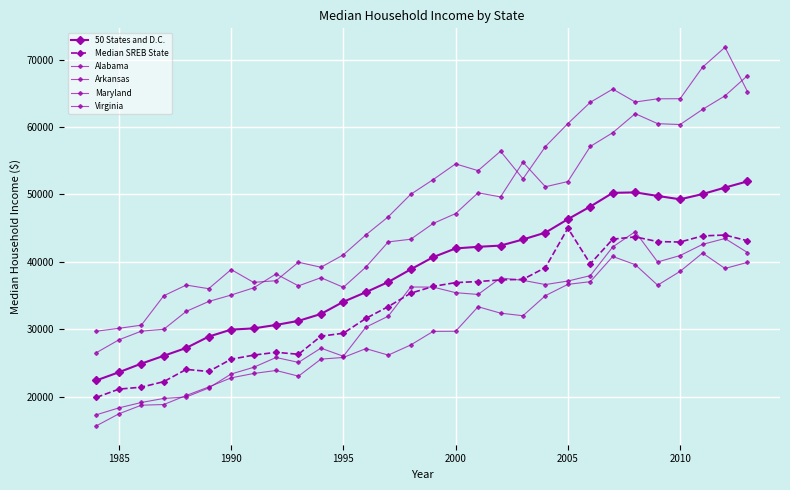

How many distinct data groups are displayed?

6